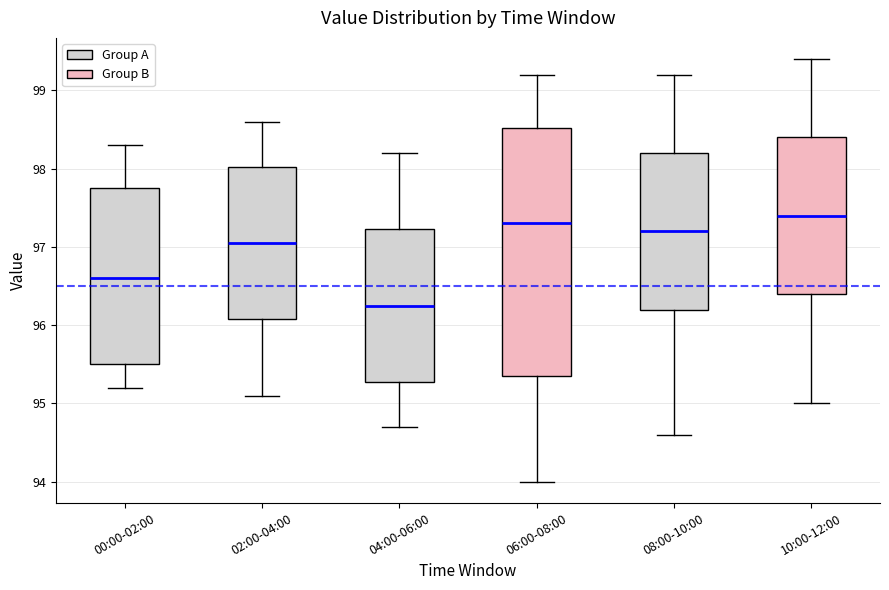

Where is the upper edge of the box for 02:00-04:00 on the y-axis? The values are not printed on the chart, so give them approximately, as read against the axis.

98.0